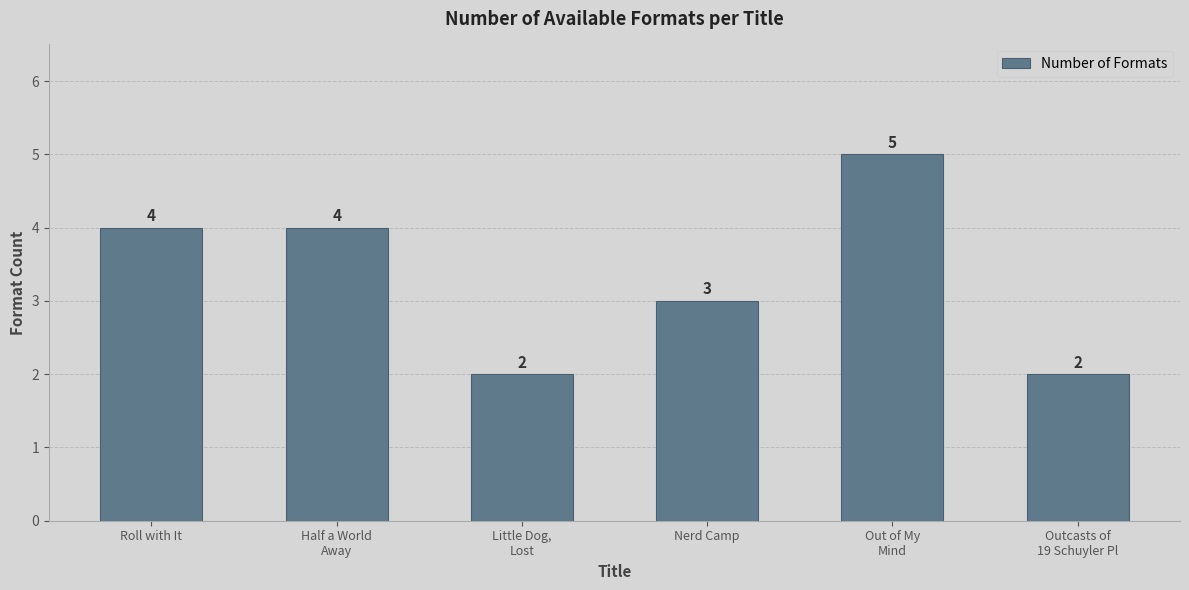

Reading left to right, extract all data points from this chart.

Roll with It=4	Half a World
Away=4	Little Dog,
Lost=2	Nerd Camp=3	Out of My
Mind=5	Outcasts of
19 Schuyler Pl=2